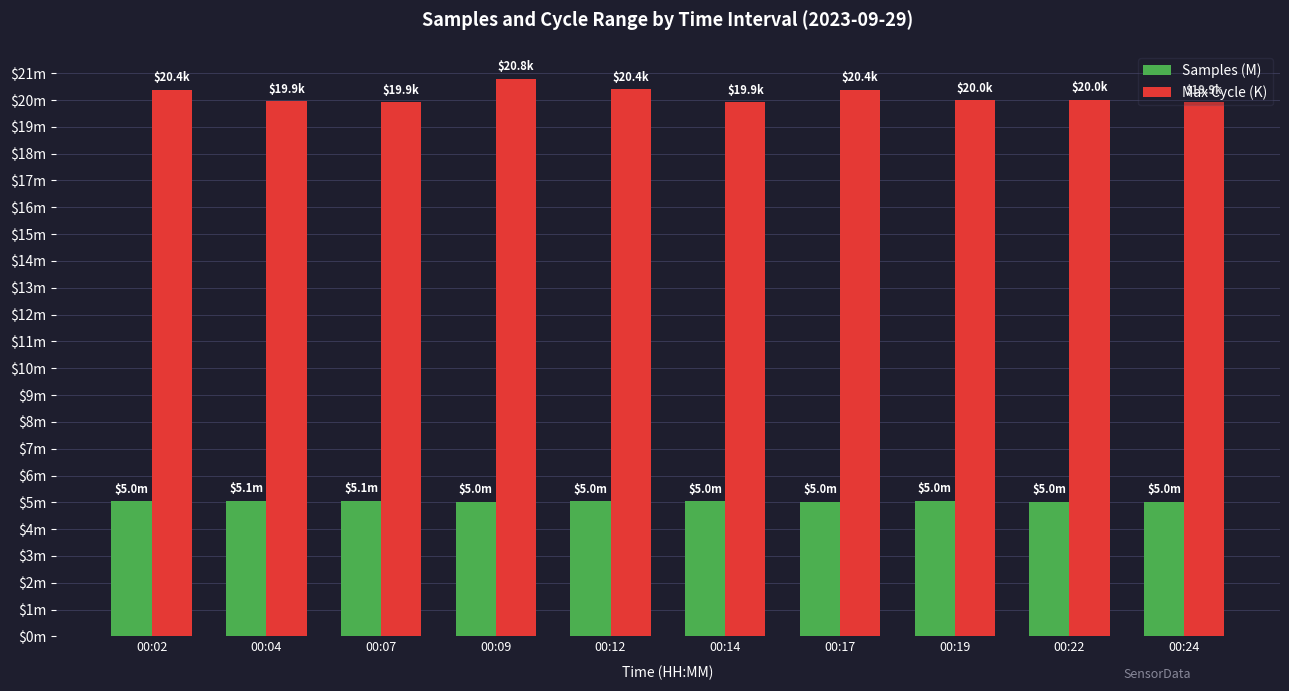

Rank the categories by Samples (M) value from lowest to highest.

00:24, 00:17, 00:22, 00:09, 00:12, 00:02, 00:14, 00:19, 00:04, 00:07